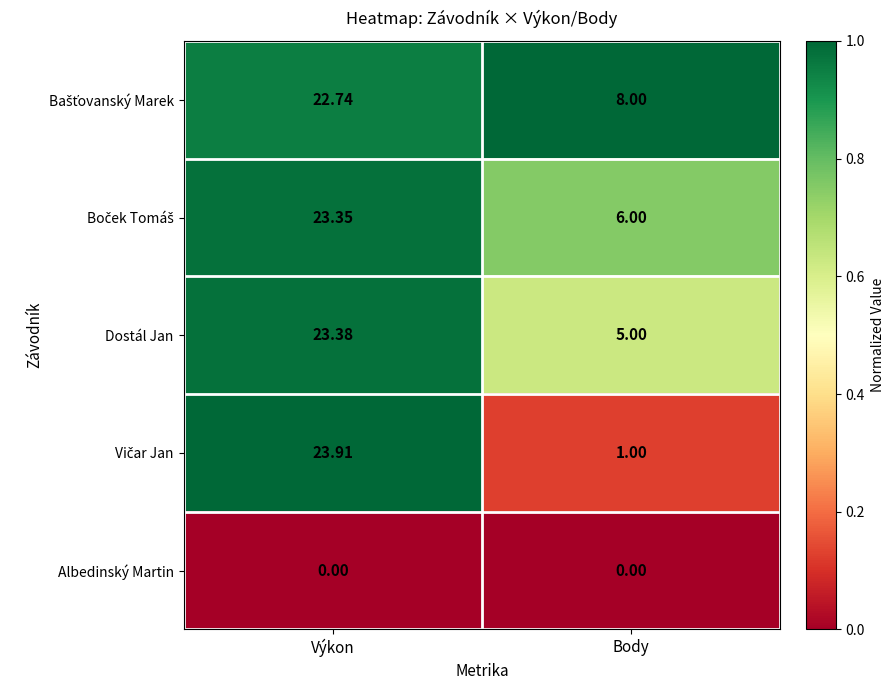

Is the value of Dostál Jan at Body greater than the value of Albedinský Martin at Výkon?

Yes